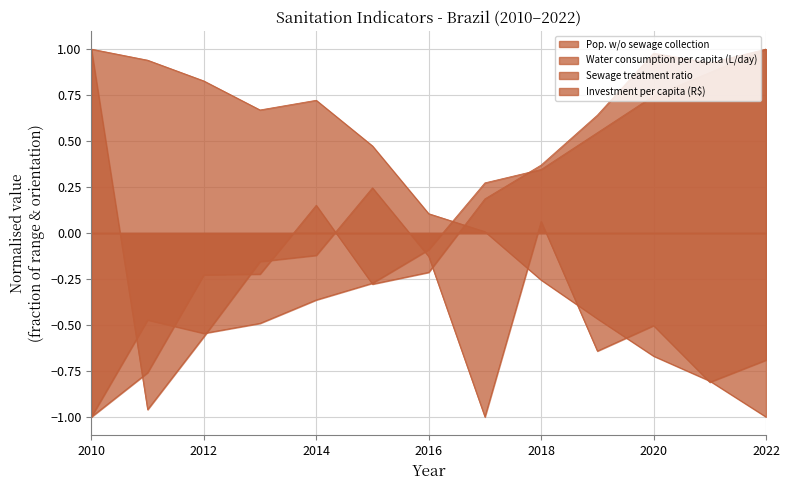

List the series in order of their peak value, lowest first.

Pop. w/o sewage collection, Water consumption per capita (L/day), Sewage treatment ratio, Investment per capita (R$)